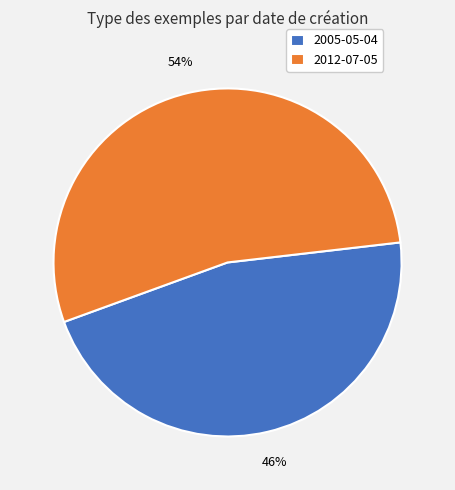

Does 2005-05-04 represent more than half of the total?

No